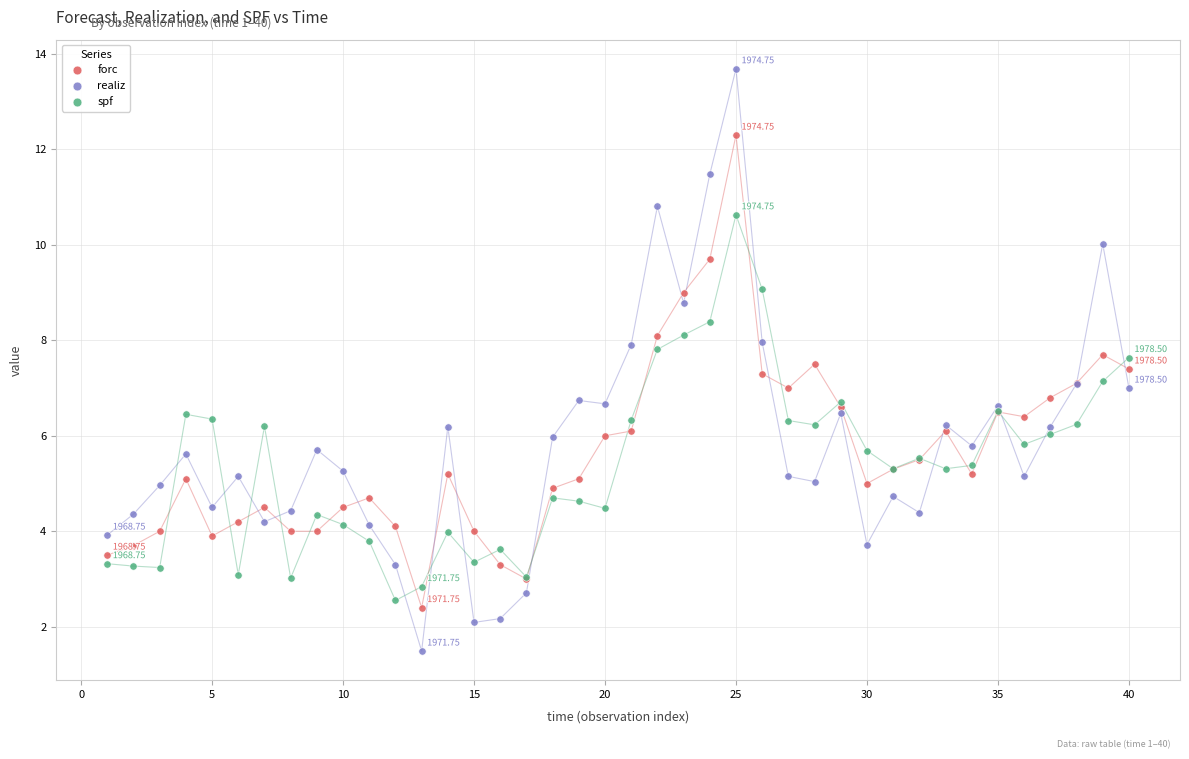

Which series contains the lowest Y value?

realiz